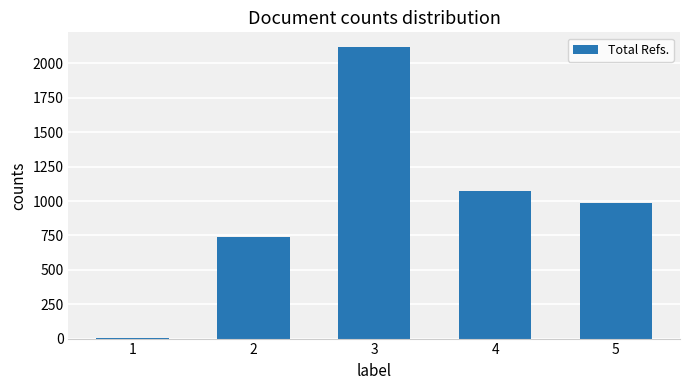

What is the maximum value shown in the chart?

2120